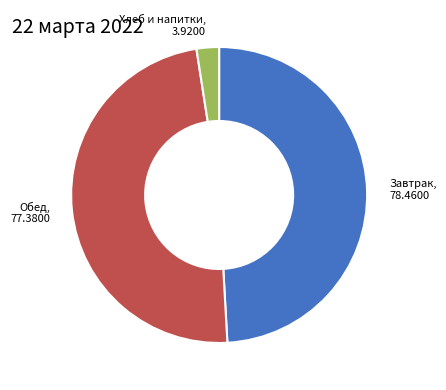

Is there any slice that represents more than half of the pie?

No